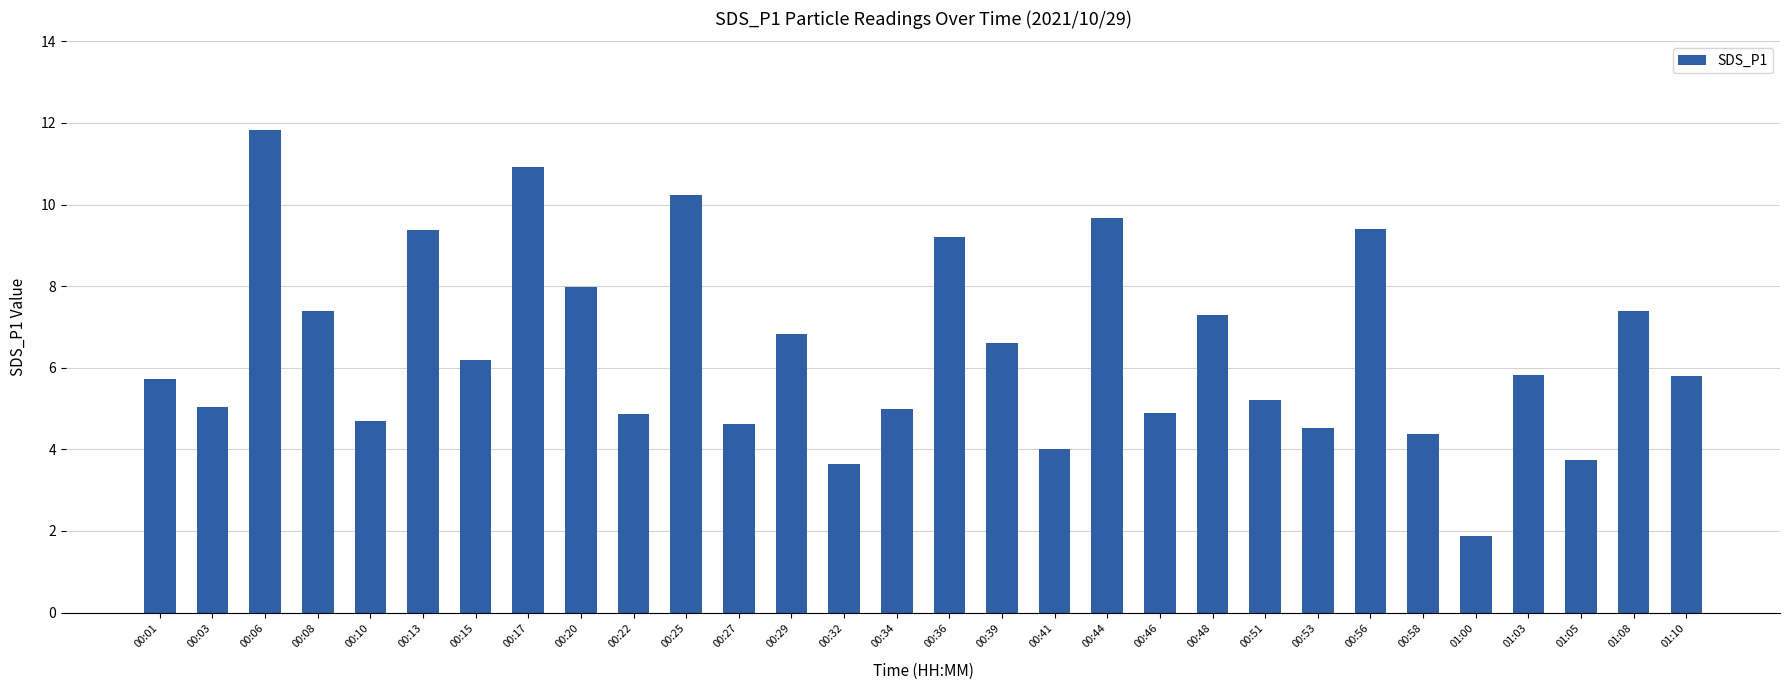

Reading left to right, extract all data points from this chart.

5.7	5.0	11.8	7.4	4.7	9.4	6.2	10.9	8.0	4.9	10.2	4.6	6.8	3.6	5.0	9.2	6.6	4.0	9.7	4.9	7.3	5.2	4.5	9.4	4.4	1.9	5.8	3.7	7.4	5.8